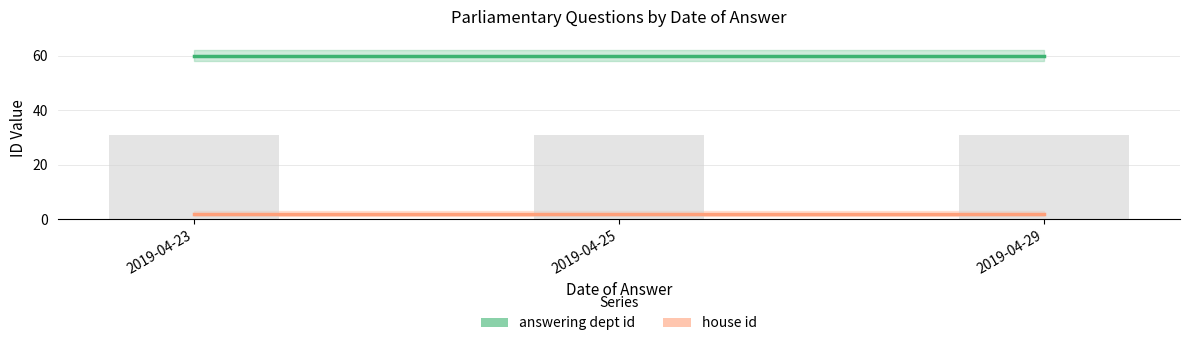

Rank the series by their maximum value, from highest to lowest.

answering dept id, house id